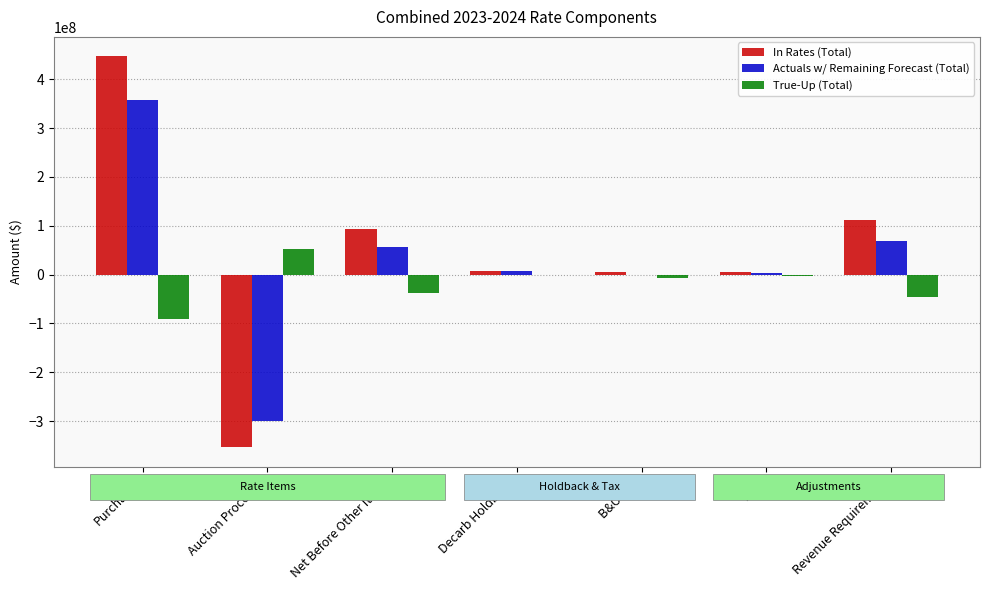

What value does the In Rates (Total) series have at B&O Tax?

6187887.7